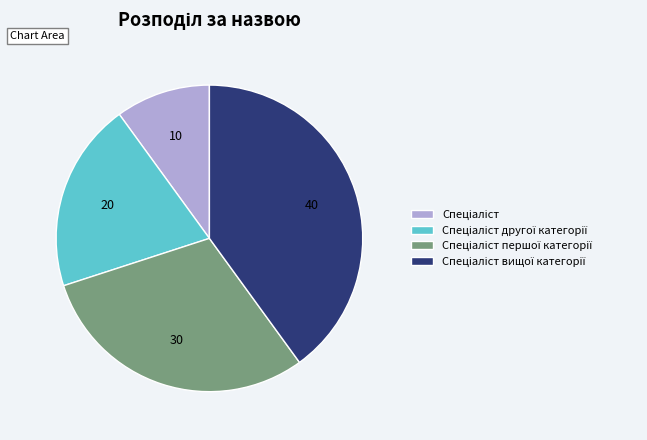

Does any single category account for the majority?

No